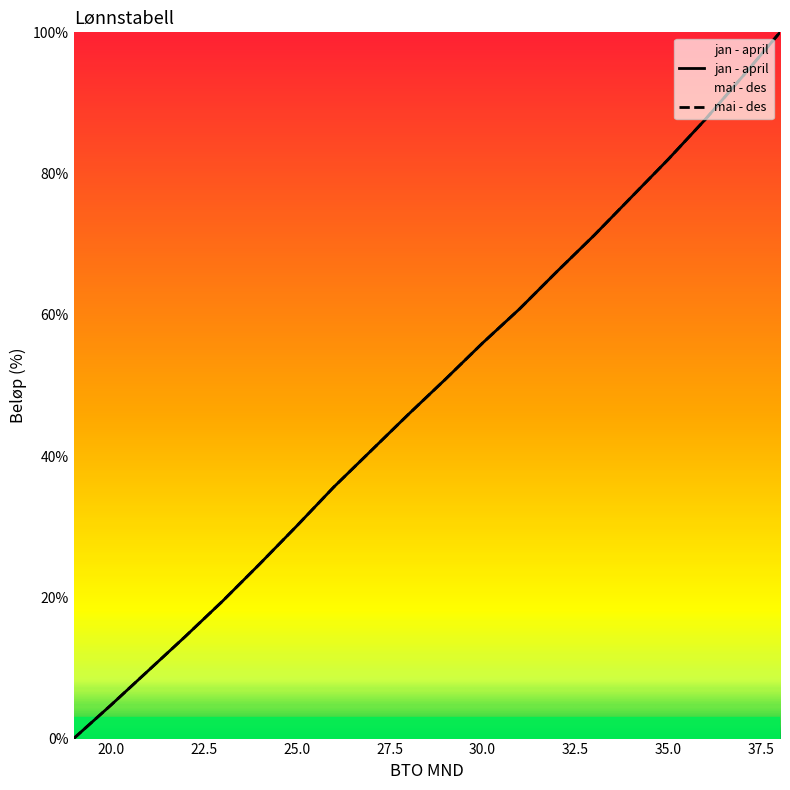

At which label does mai - des reach its peak?

38